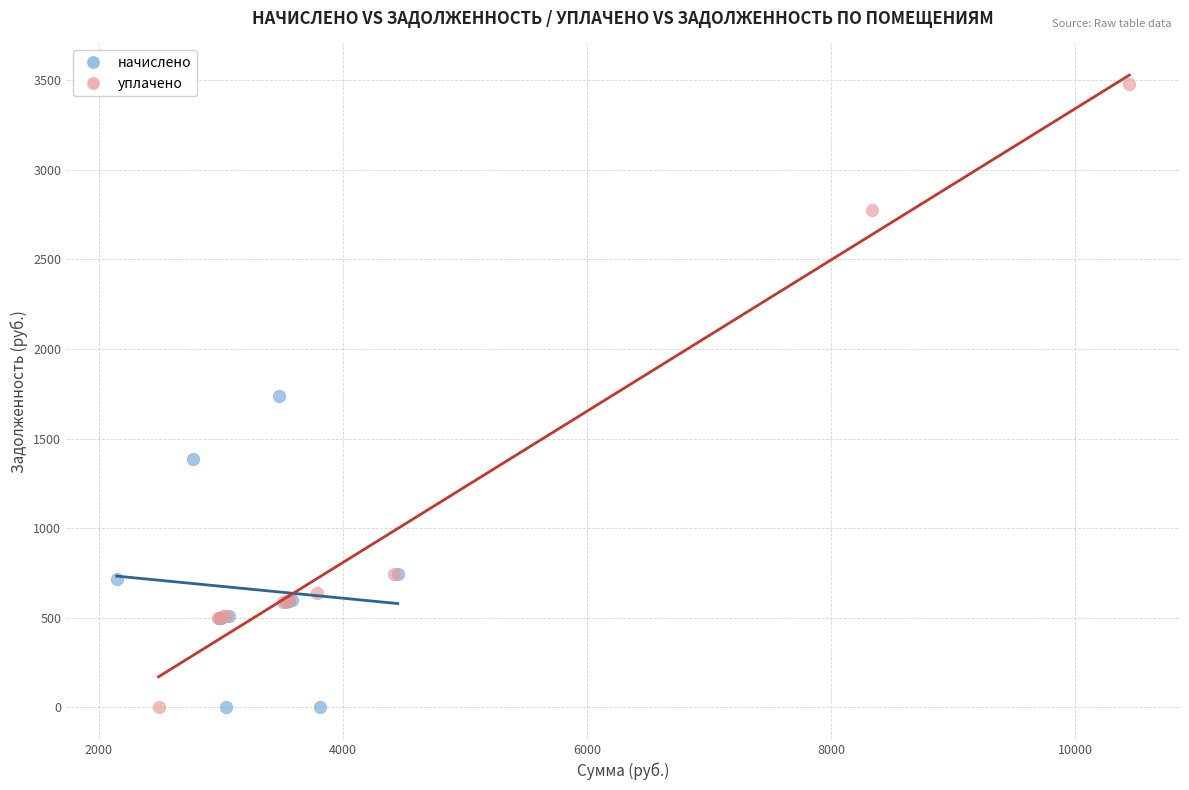

Which series contains the highest Y value?

уплачено